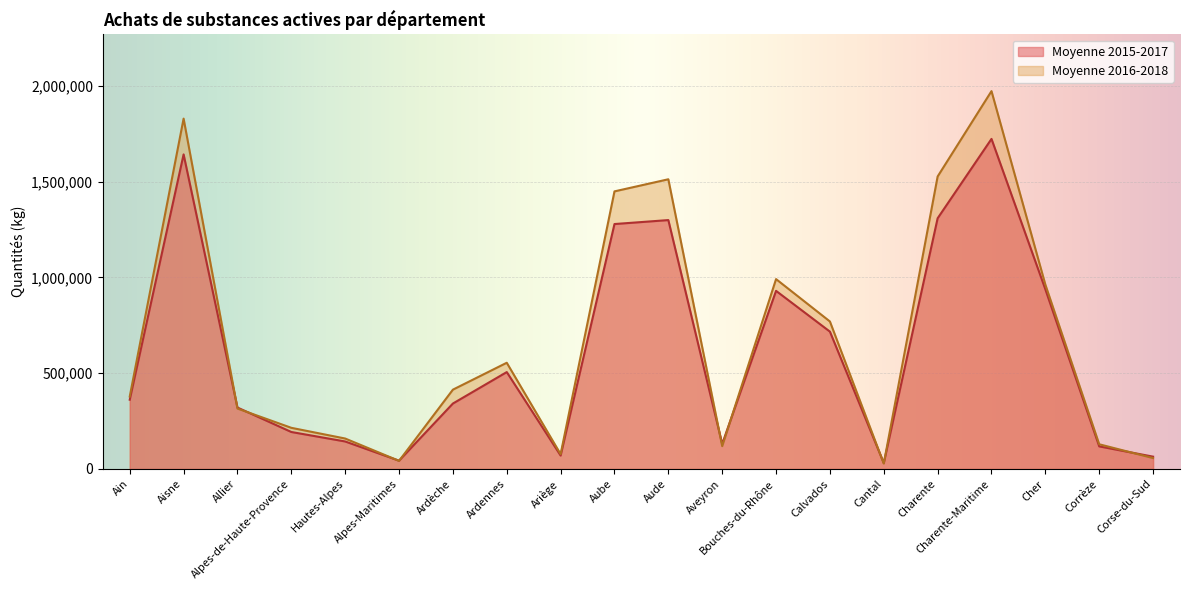

True or false: Moyenne 2016-2018 has a value of 414263.1 at Ardèche.

True